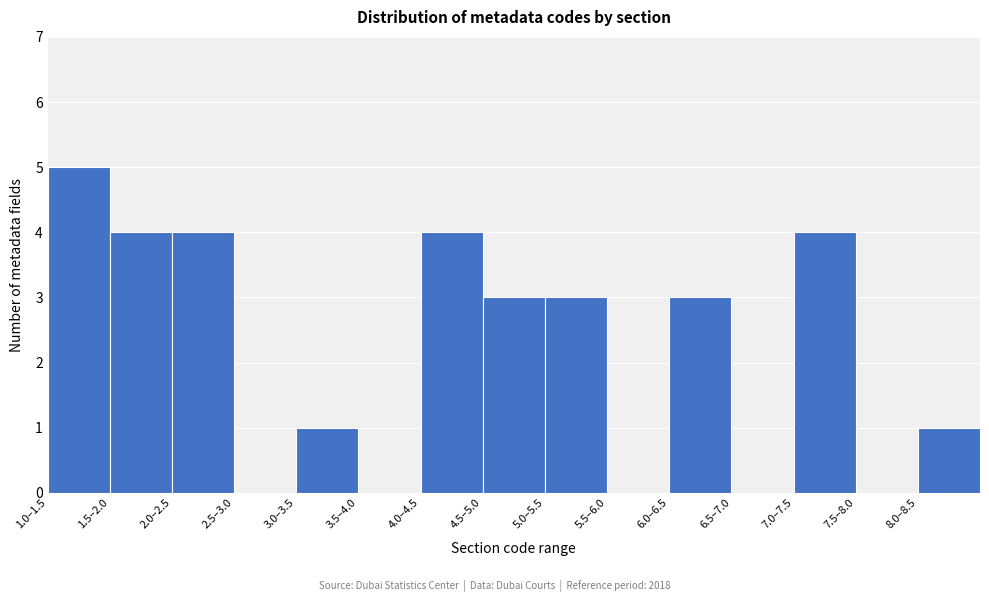

Reading right to left, transcribe all the data shown in this chart.

8.0–8.5=1	7.5–8.0=0	7.0–7.5=4	6.5–7.0=0	6.0–6.5=3	5.5–6.0=0	5.0–5.5=3	4.5–5.0=3	4.0–4.5=4	3.5–4.0=0	3.0–3.5=1	2.5–3.0=0	2.0–2.5=4	1.5–2.0=4	1.0–1.5=5